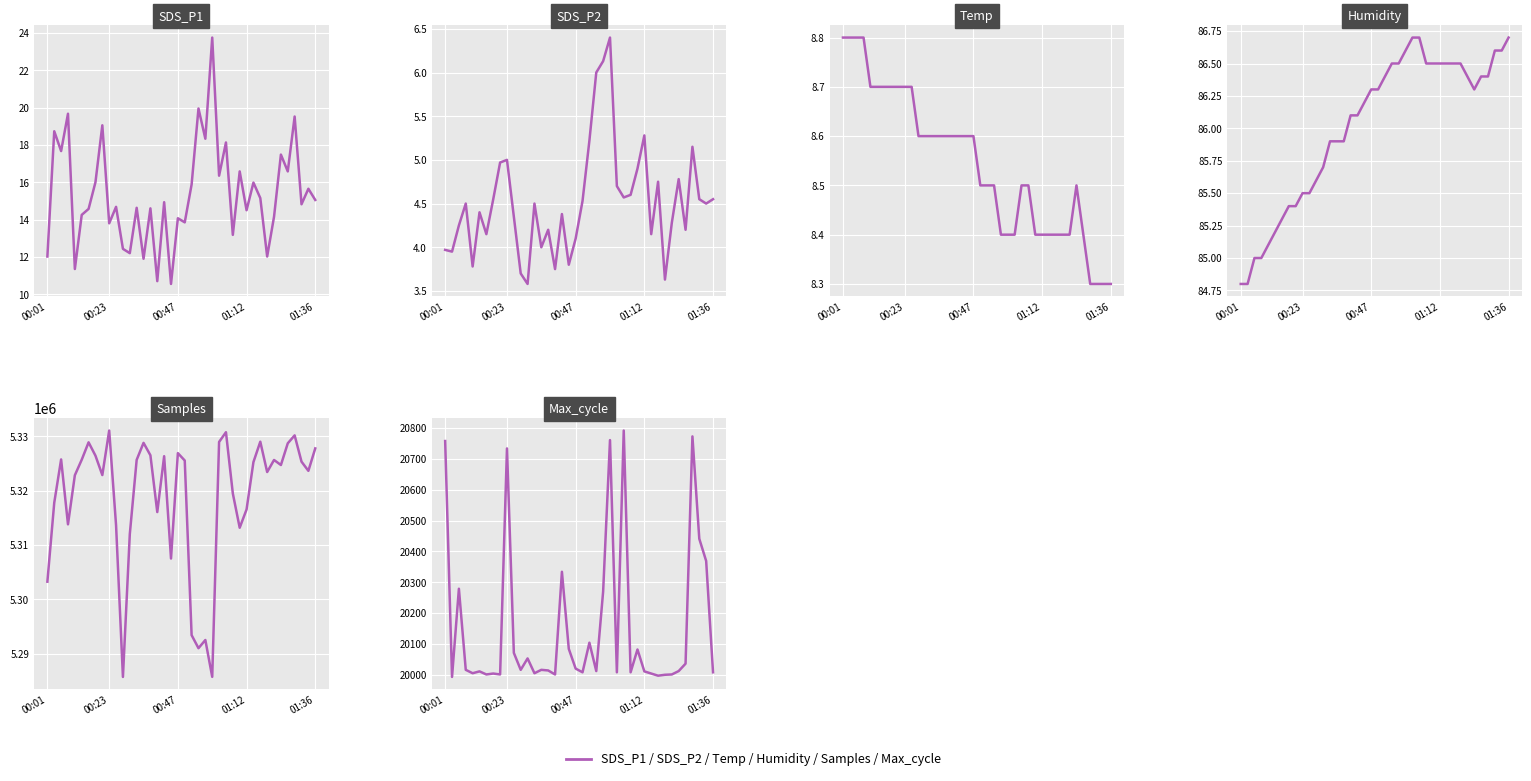

What are all the series names shown in the legend?

SDS_P1, SDS_P2, Temp, Humidity, Samples, Max_cycle